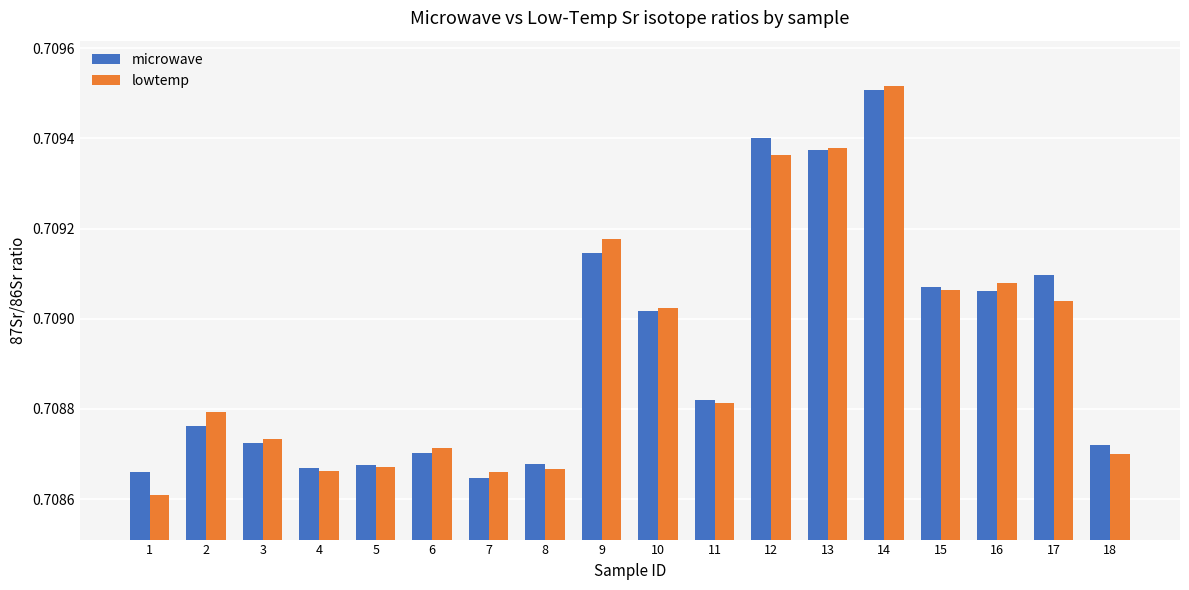

Which category has the lowest value across all series?

1